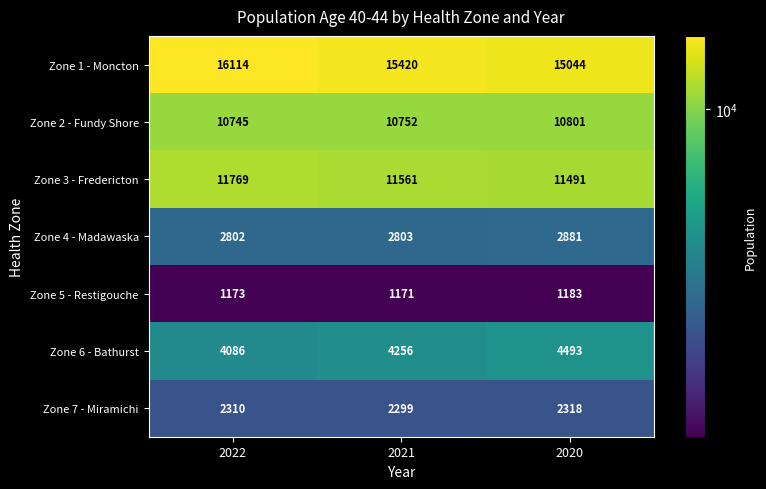

What is the smallest value displayed?

1171